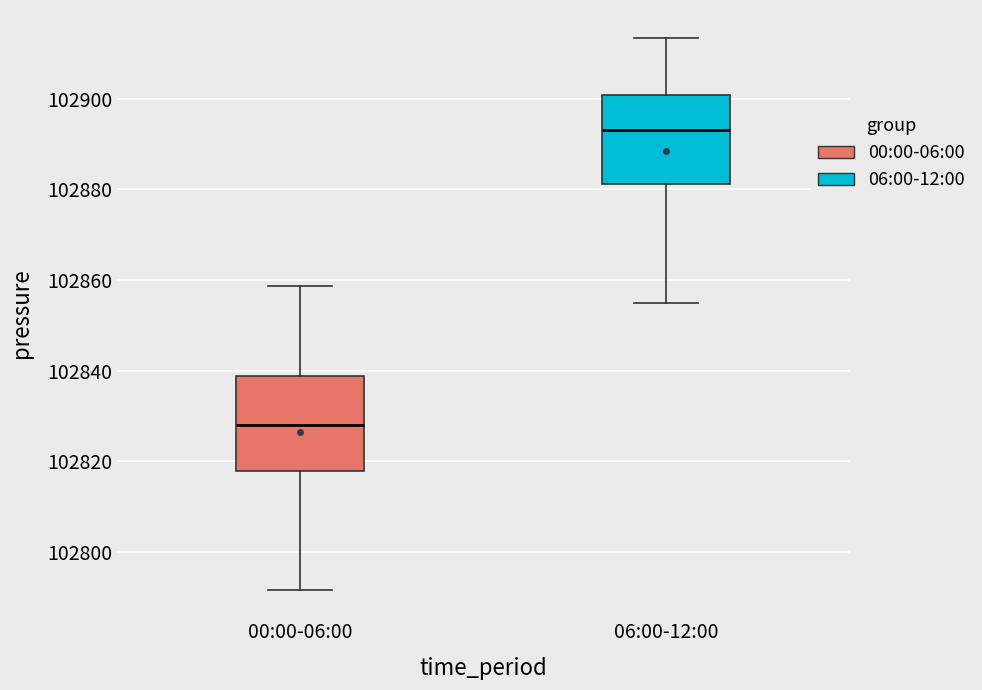

Reading left to right, transcribe this box plot: for each box, give where its median line is, the range the box spans, and where its two whiskers end, as read against the y-axis. The values are not printed on the chart, so give them approximately, as read against the axis.

00:00-06:00: median 102828, box 102818 to 102838, whiskers 102792 to 102858
06:00-12:00: median 102894, box 102882 to 102900, whiskers 102856 to 102914